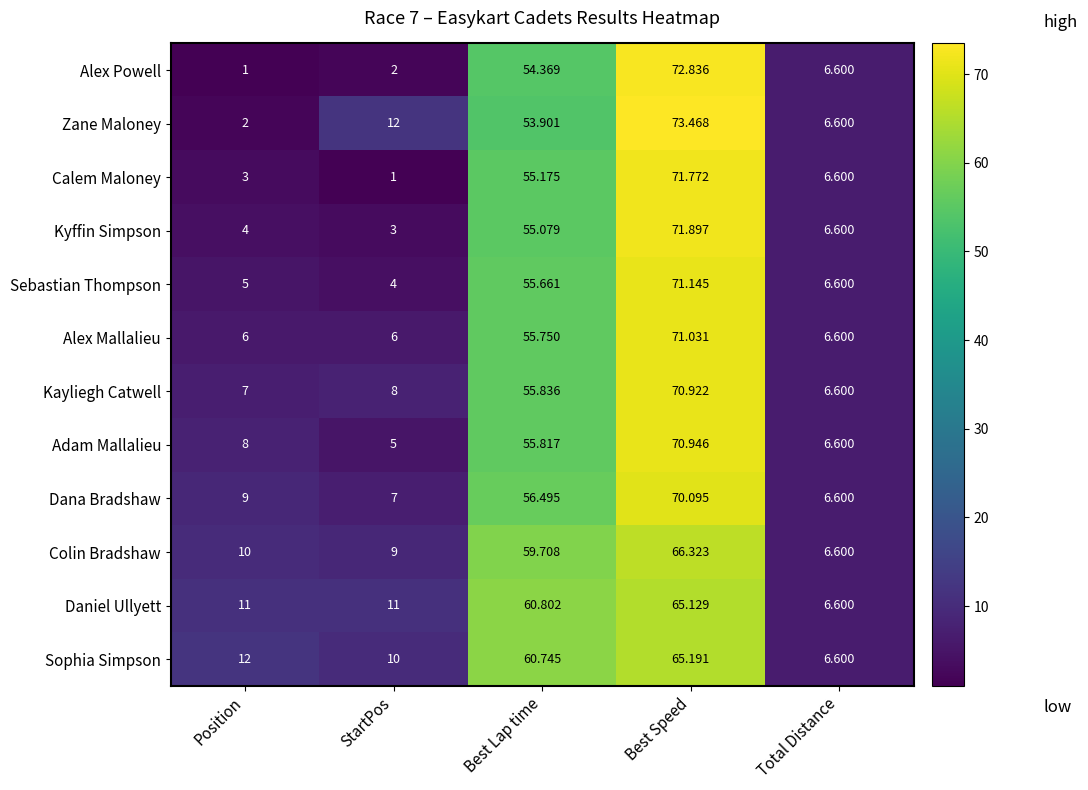

Is the value of Daniel Ullyett at Total Distance greater than the value of Kyffin Simpson at Best Lap time?

No